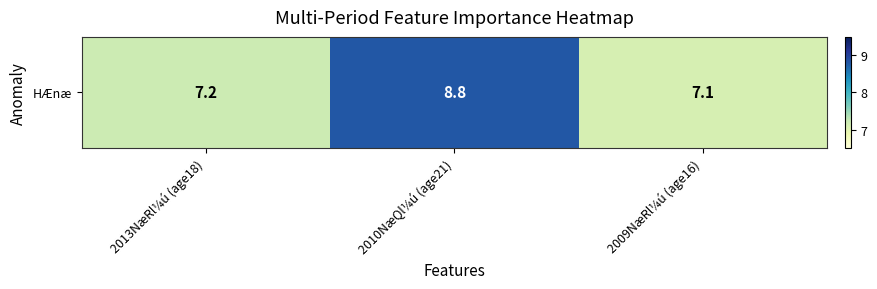

What is the sum of all values?

23.1